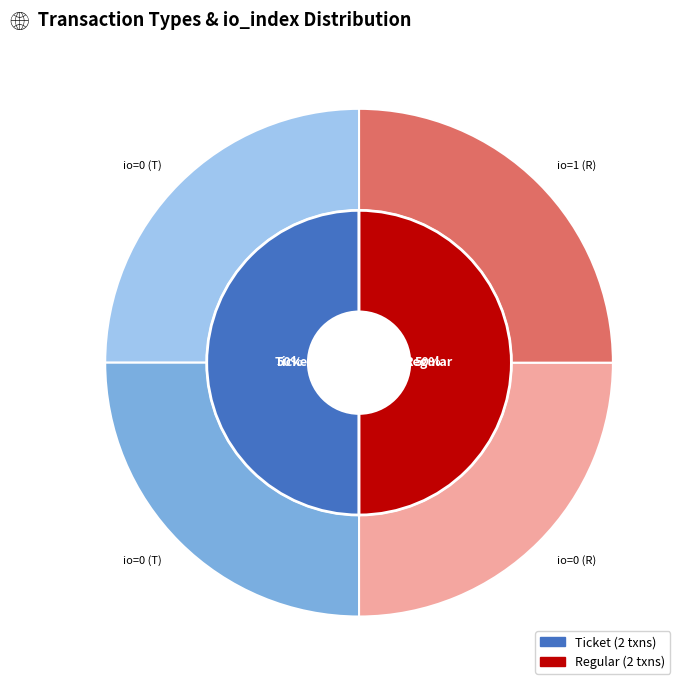

Rank the categories by Regular value from lowest to highest.

Ticket, Regular